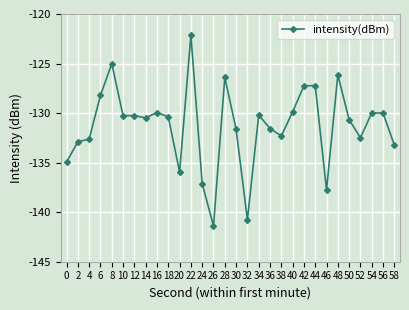

True or false: the data shows -130.3 at 10.

True